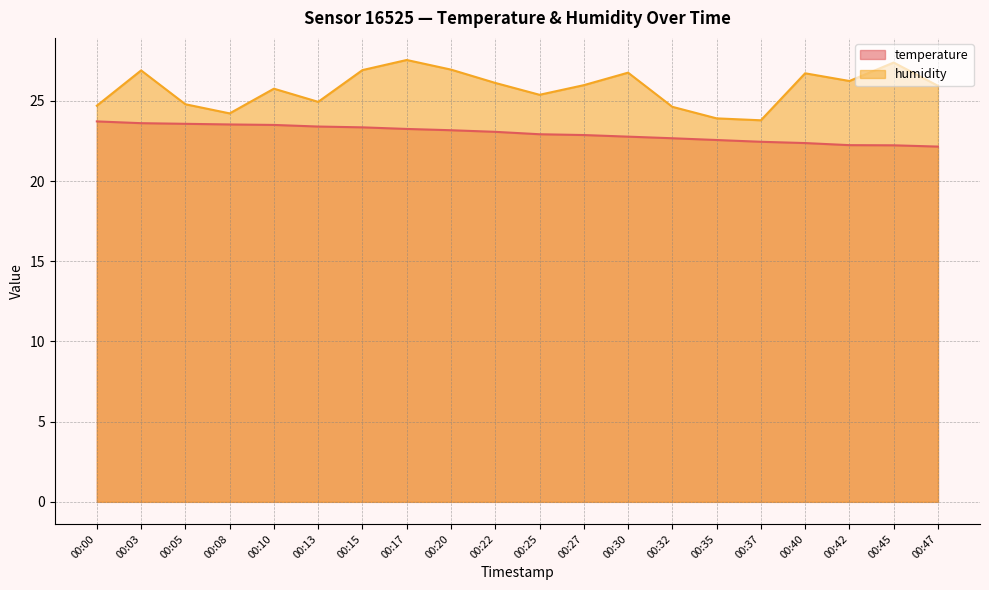

Rank the categories by humidity value from lowest to highest.

00:37, 00:35, 00:08, 00:32, 00:00, 00:05, 00:13, 00:25, 00:10, 00:47, 00:27, 00:22, 00:42, 00:40, 00:30, 00:03, 00:15, 00:20, 00:45, 00:17